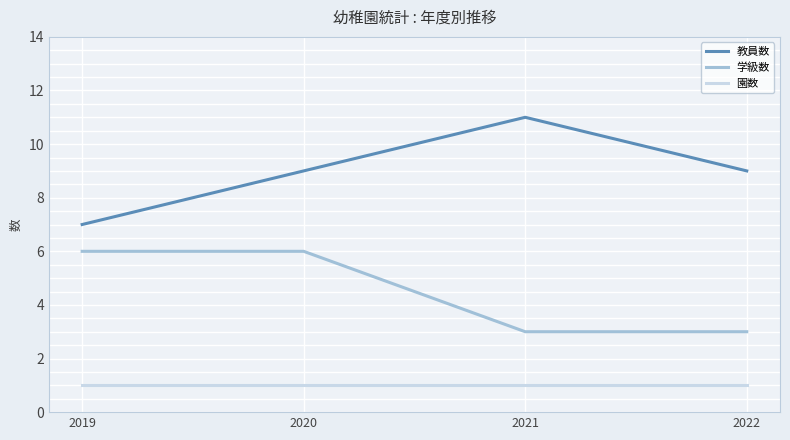

Reading left to right, extract all data points from this chart.

教員数: 2019=7	2020=9	2021=11	2022=9
学級数: 2019=6	2020=6	2021=3	2022=3
園数: 2019=1	2020=1	2021=1	2022=1